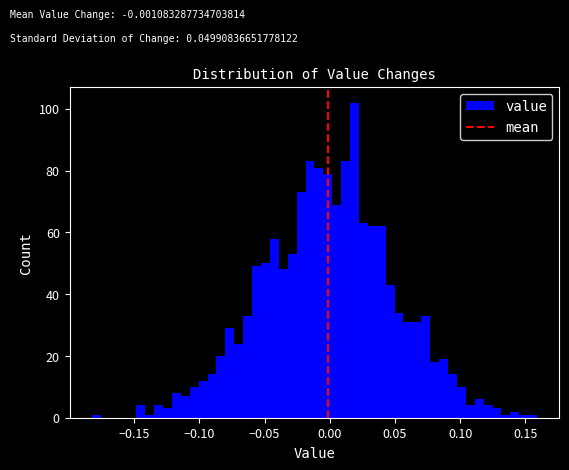

Around what value on the x-axis is the tallest bar? Give the approximate position of its centre, as read against the axis.

0.020